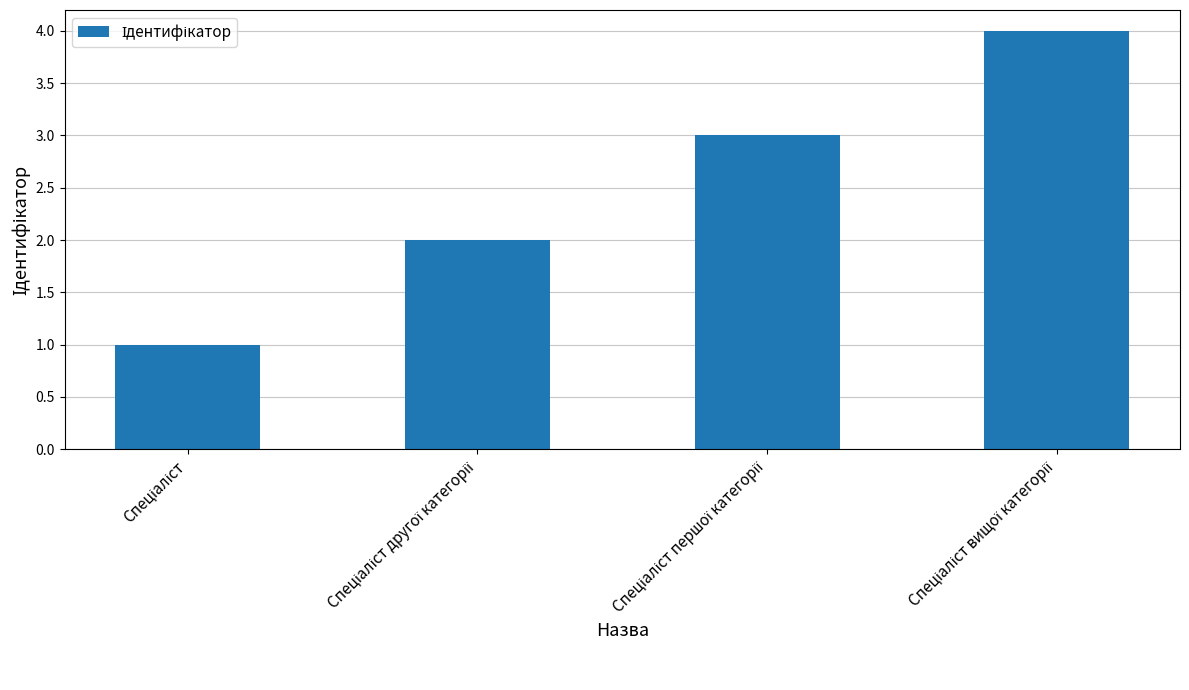

What is the sum of all values?

10